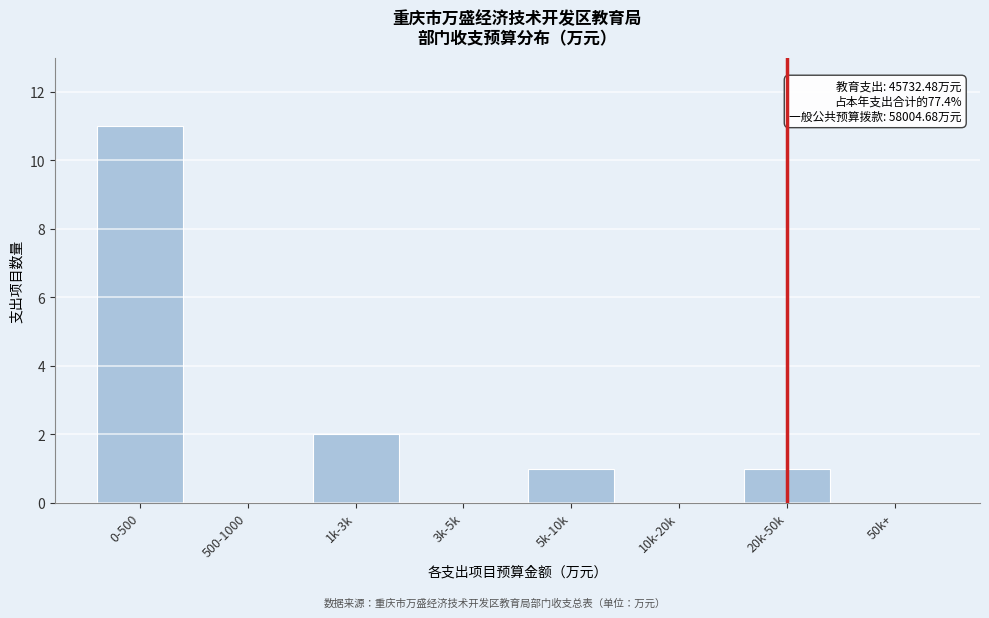

Reading right to left, transcribe all the data shown in this chart.

50k+=0	20k-50k=1	10k-20k=0	5k-10k=1	3k-5k=0	1k-3k=2	500-1000=0	0-500=11